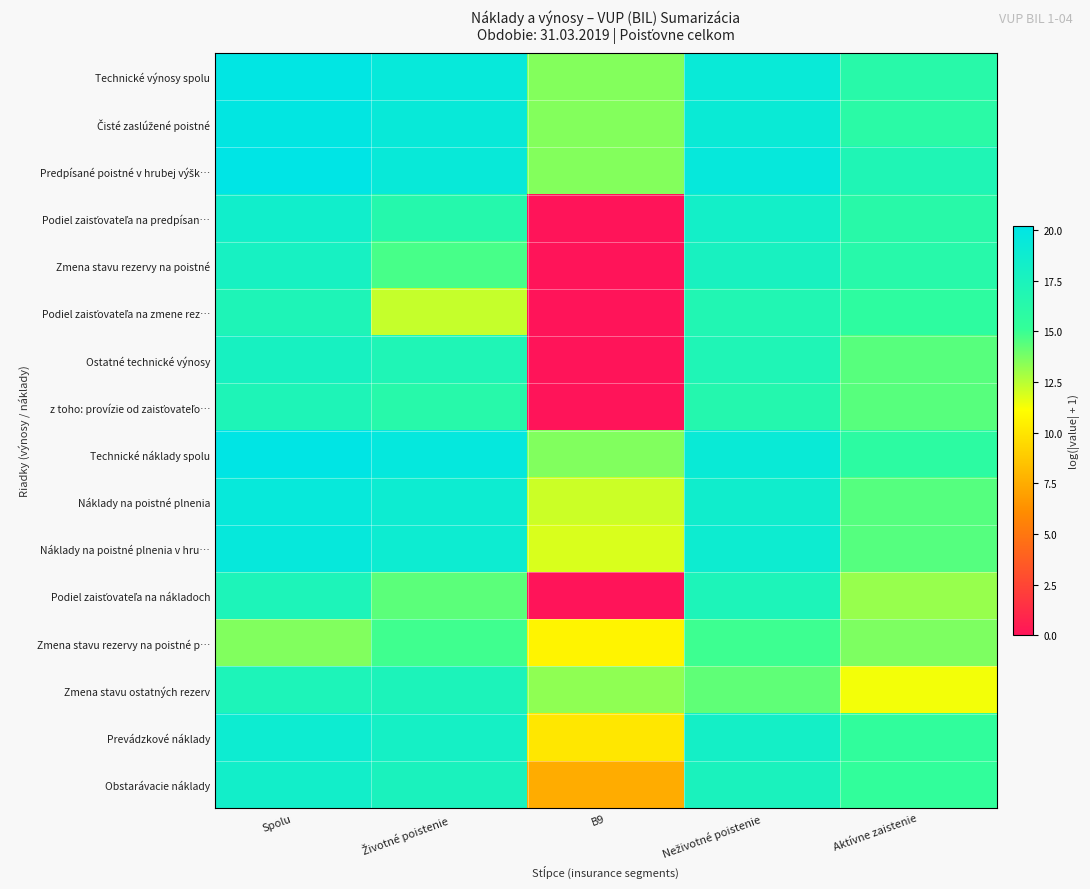

What is the spread (max minus min) of values at B9?

13.6